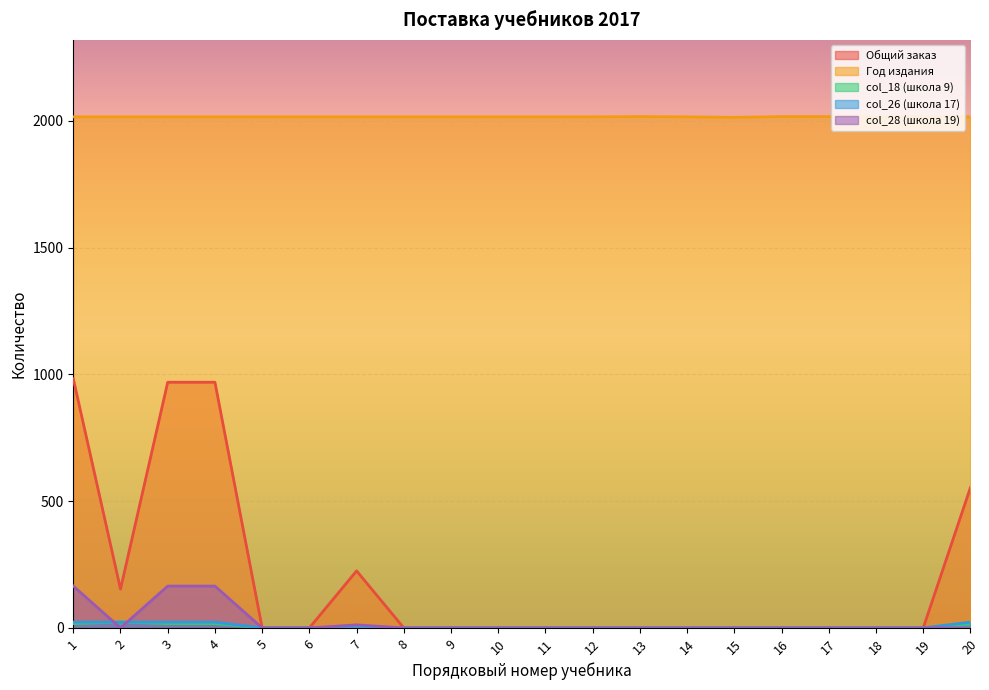

How many positive values does the col_28 (школа 19) series have?

4